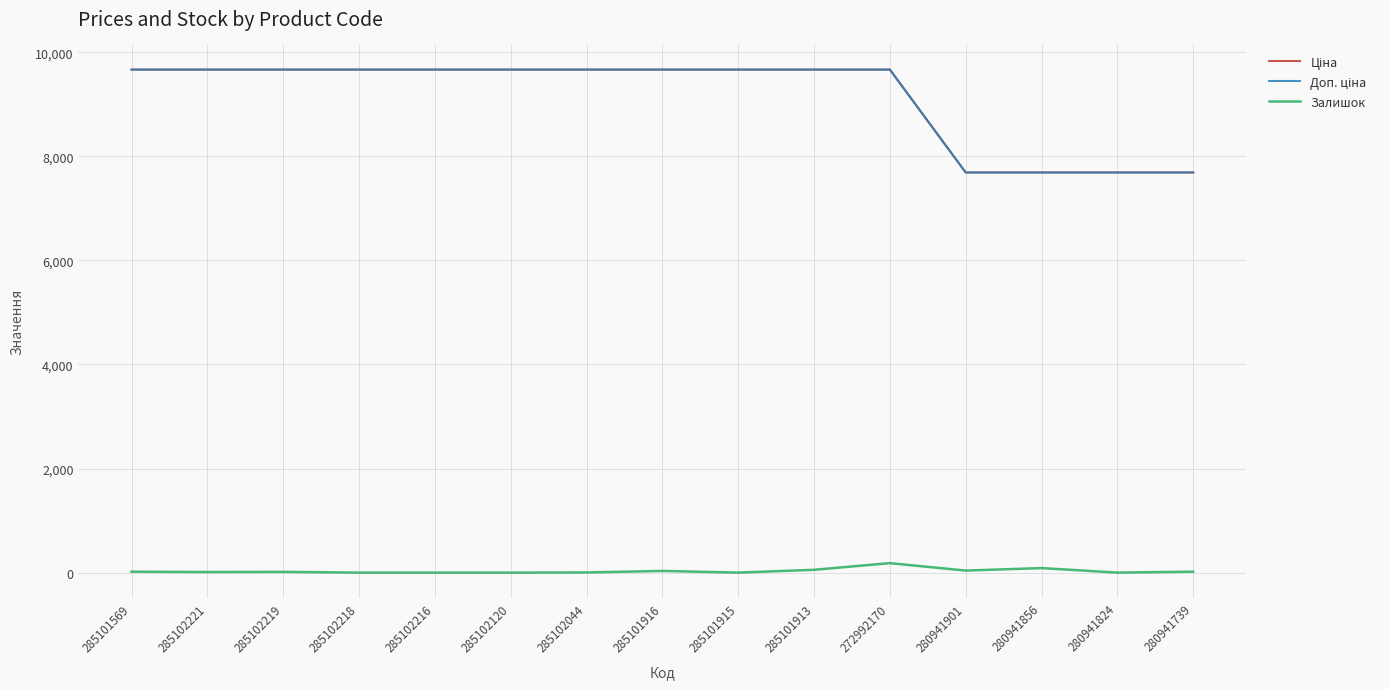

Is this an area chart (filled region under the line)?

No